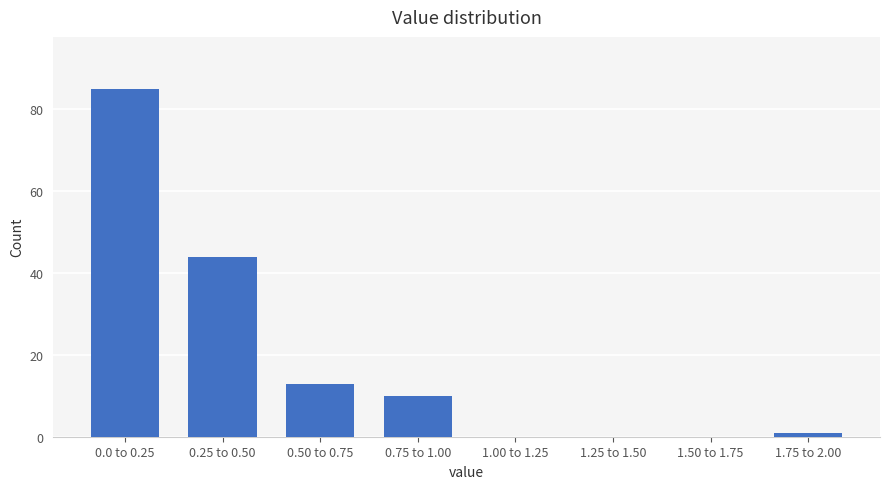

Reading right to left, extract all data points from this chart.

1.75 to 2.00=1	1.50 to 1.75=0	1.25 to 1.50=0	1.00 to 1.25=0	0.75 to 1.00=10	0.50 to 0.75=13	0.25 to 0.50=44	0.0 to 0.25=85